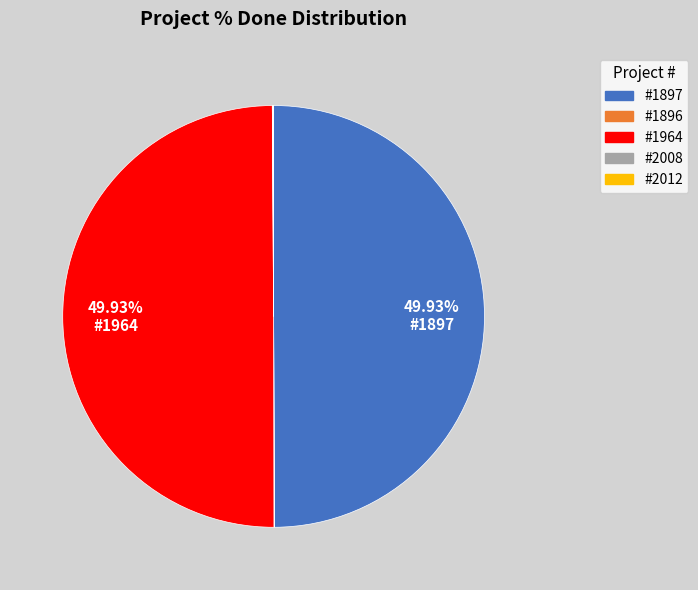

Which slice is the smallest?

1896